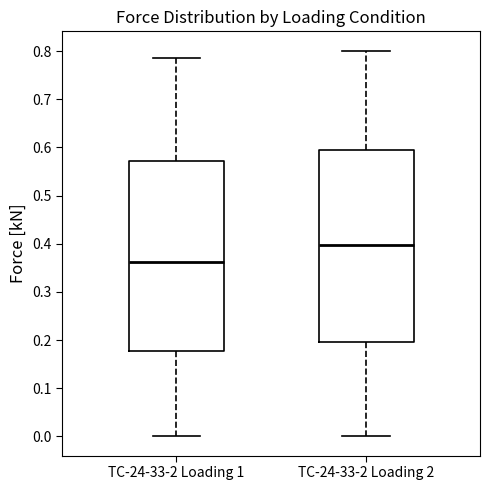

Reading left to right, read every box against the y-axis: the position of its median line, the range the box covers, and the ends of its whiskers. The values are not printed on the chart, so give them approximately, as read against the axis.

TC-24-33-2 Loading 1: median 0.36, box 0.18 to 0.57, whiskers 0.00 to 0.79
TC-24-33-2 Loading 2: median 0.40, box 0.20 to 0.59, whiskers 0.00 to 0.80